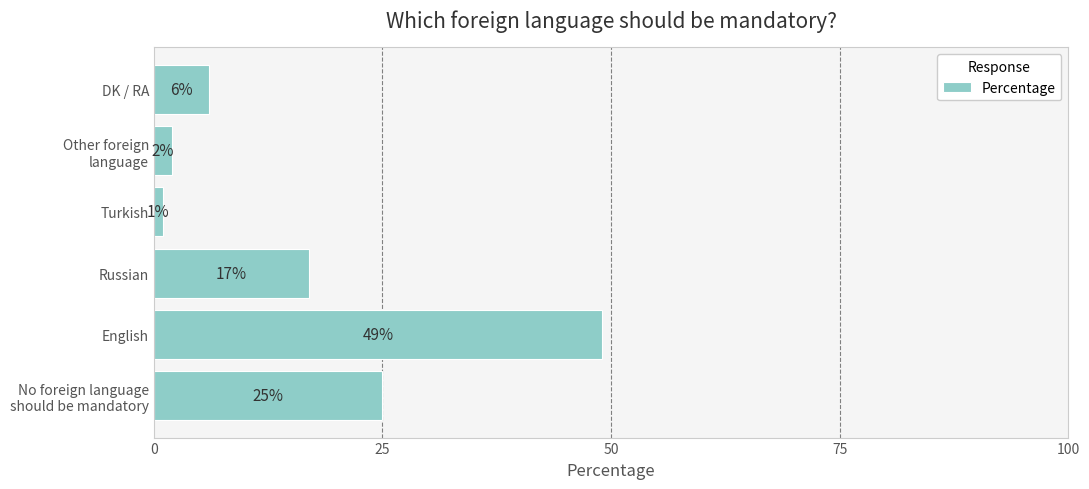

What is the difference between the second highest and minimum values?

24